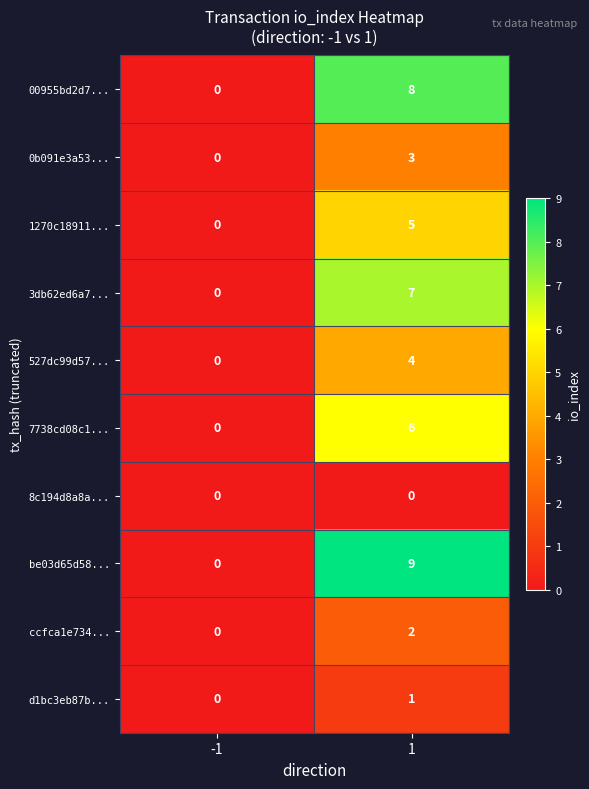

Count the number of data series in this chart.

10